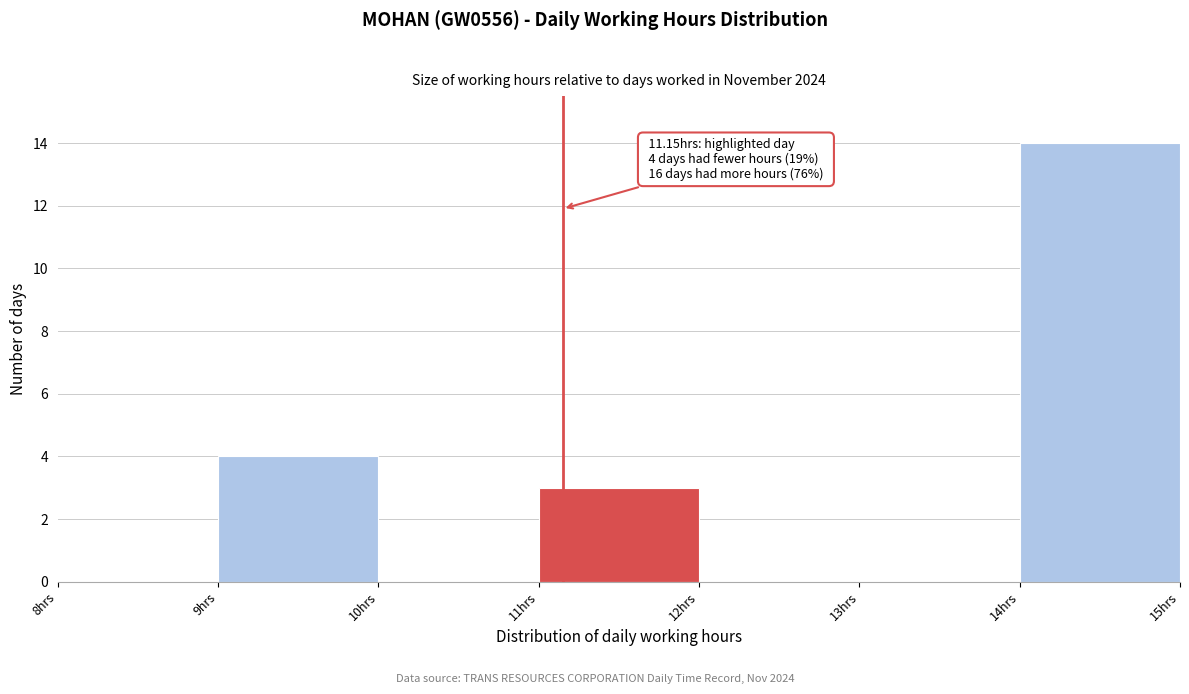

Over which range of the x-axis is the bar tallest?

14 to 15